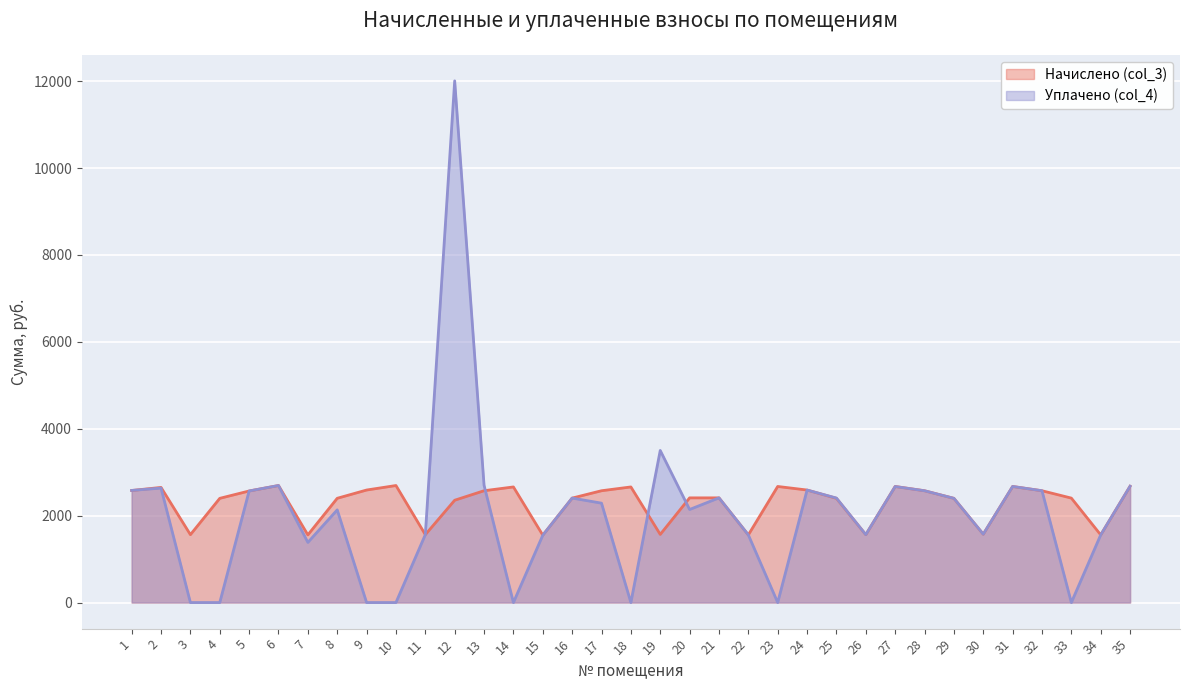

How many lines are shown in the chart?

2